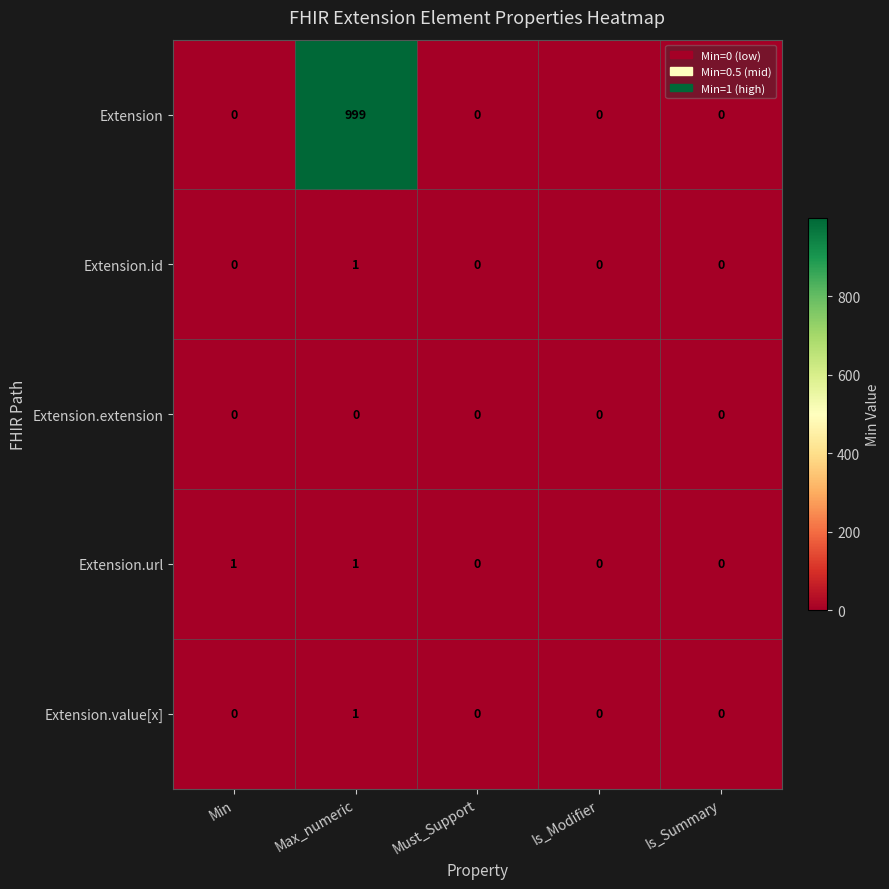

Reading left to right, extract all data points from this chart.

Extension: 0	999	0	0	0
Extension.id: 0	1	0	0	0
Extension.extension: 0	0	0	0	0
Extension.url: 1	1	0	0	0
Extension.value[x]: 0	1	0	0	0